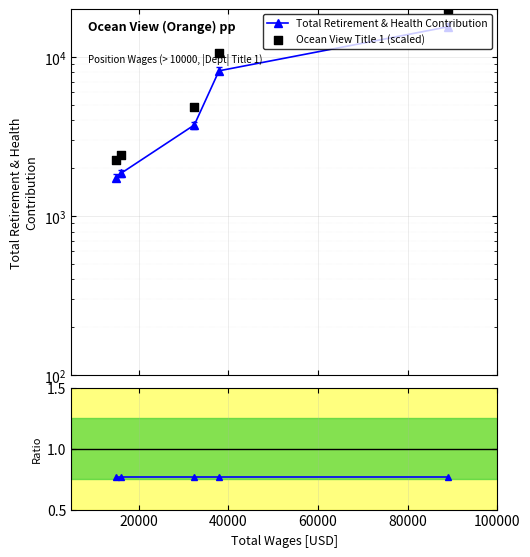

Which series has the widest spread of Y values?

Ocean View Title 1 (scaled)